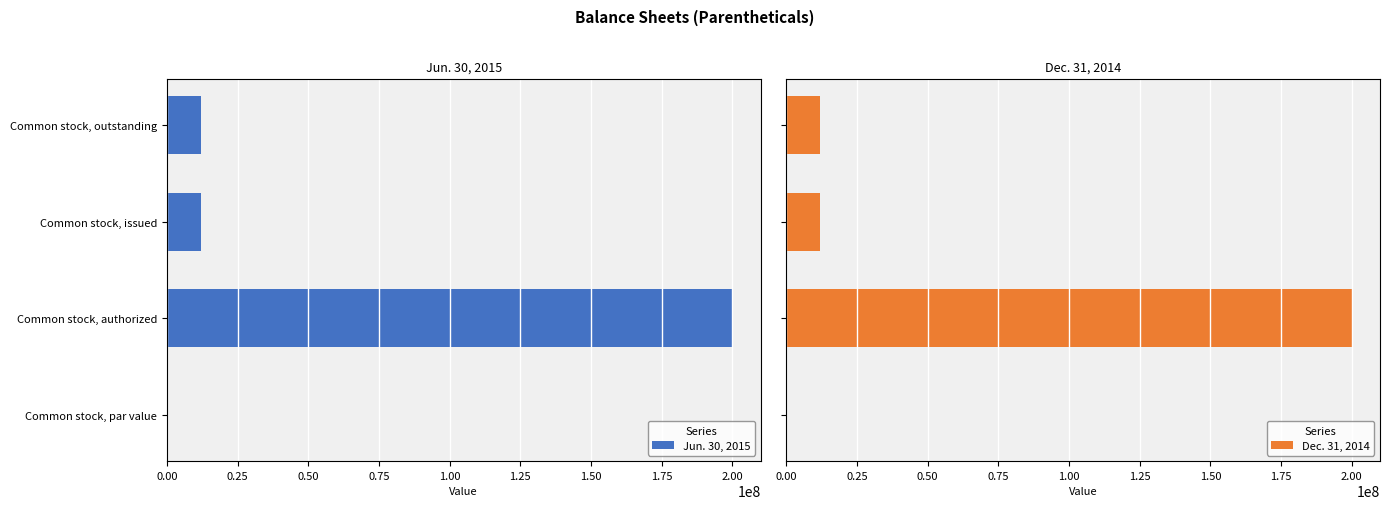

What is the value of the Jun. 30, 2015 bar at the 4th from the left?

12020000.0